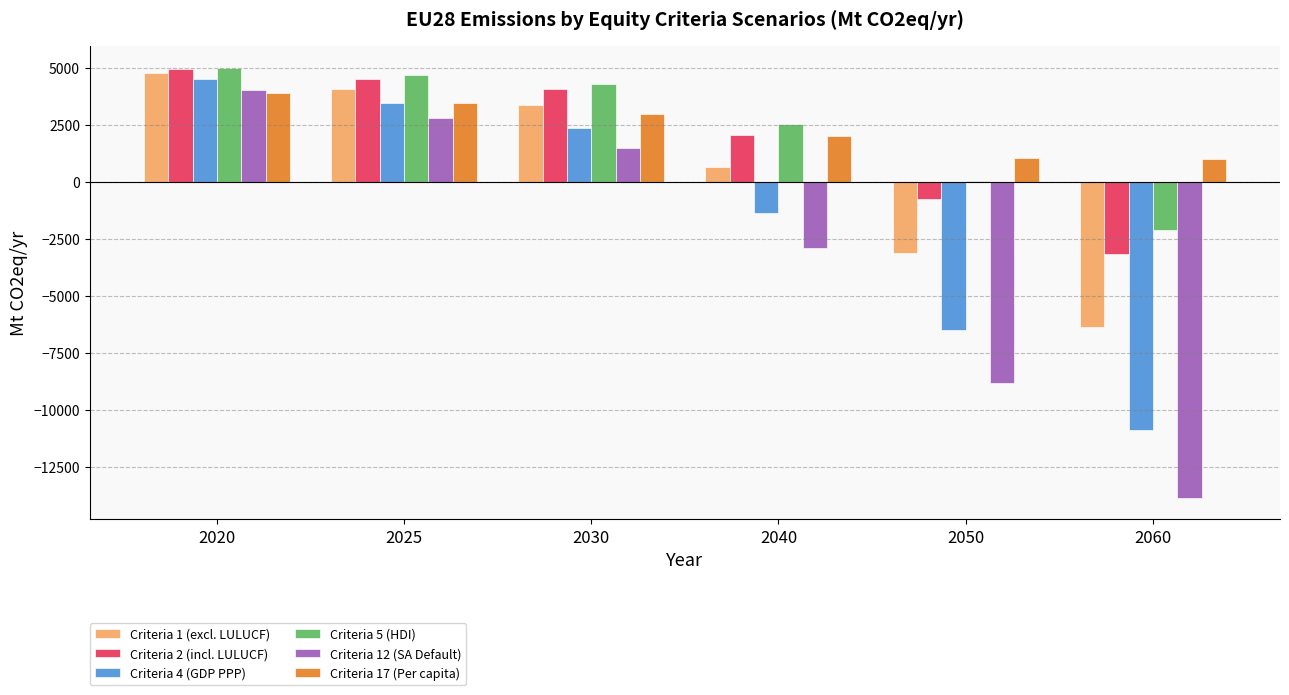

At which category is the sum across all series the highest?

2020